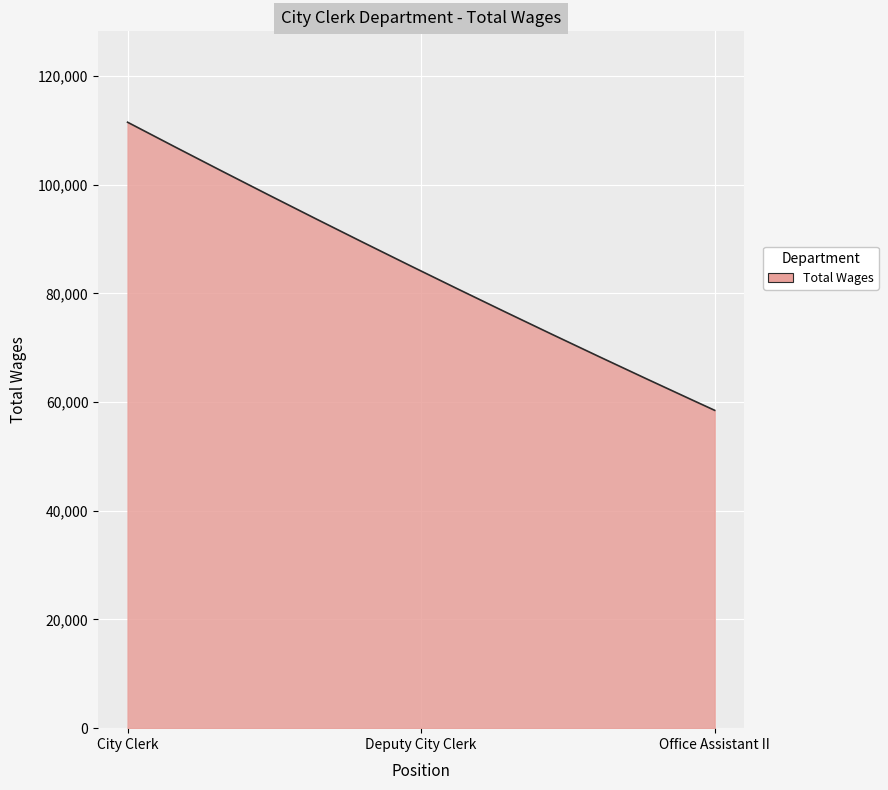

What is the maximum value shown in the chart?

111509.0